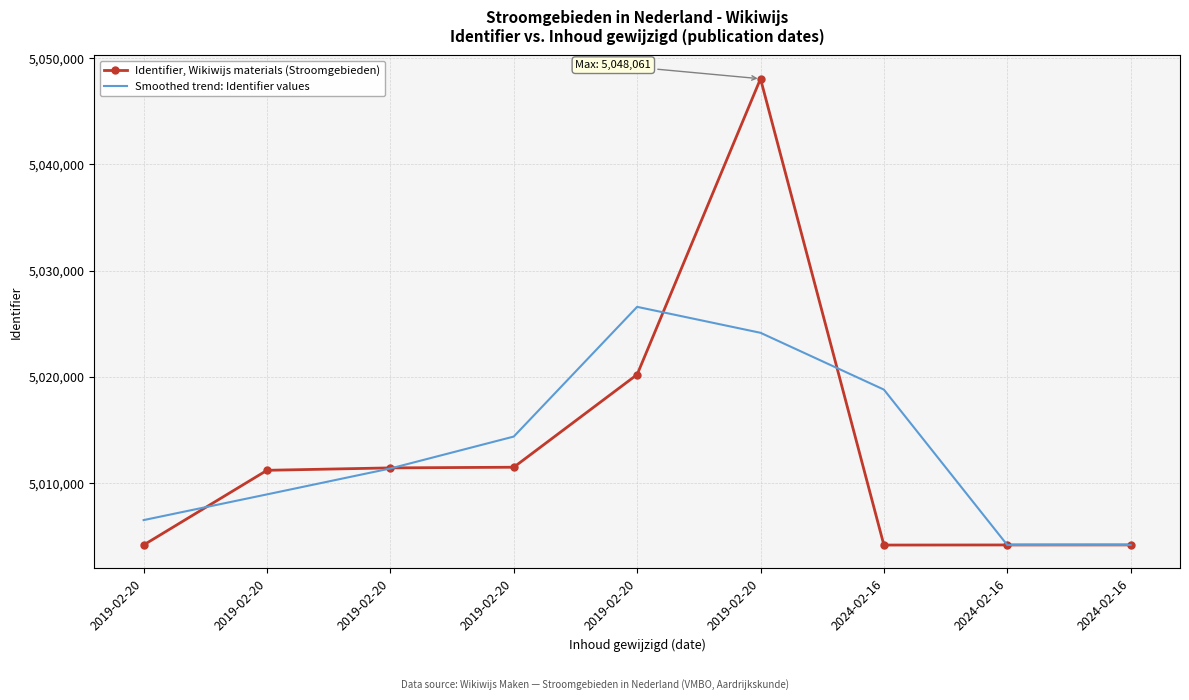

At which label does Smoothed trend: Identifier values reach its peak?

2019-02-20